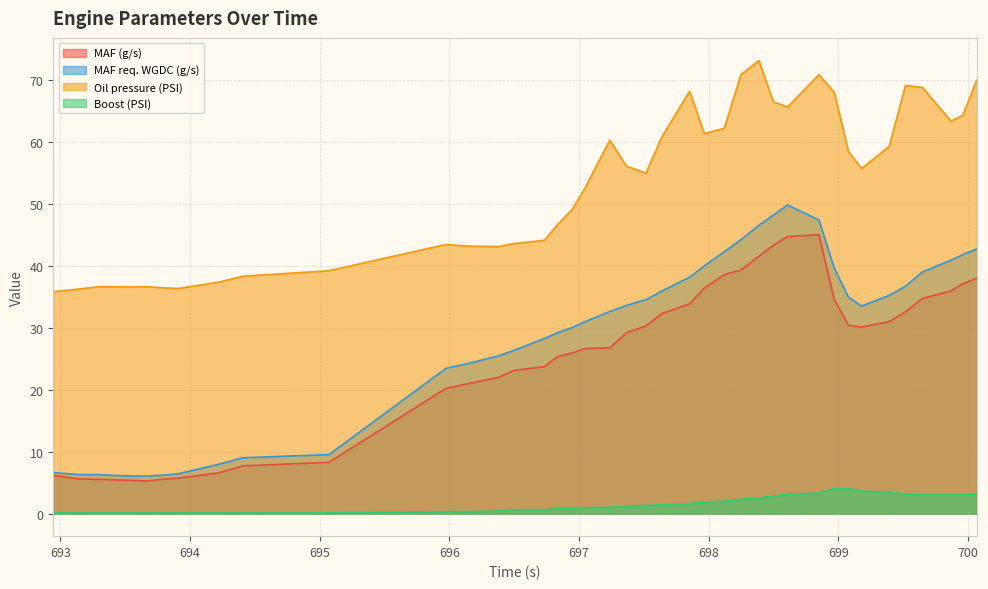

What position from the left is 697.047?

19